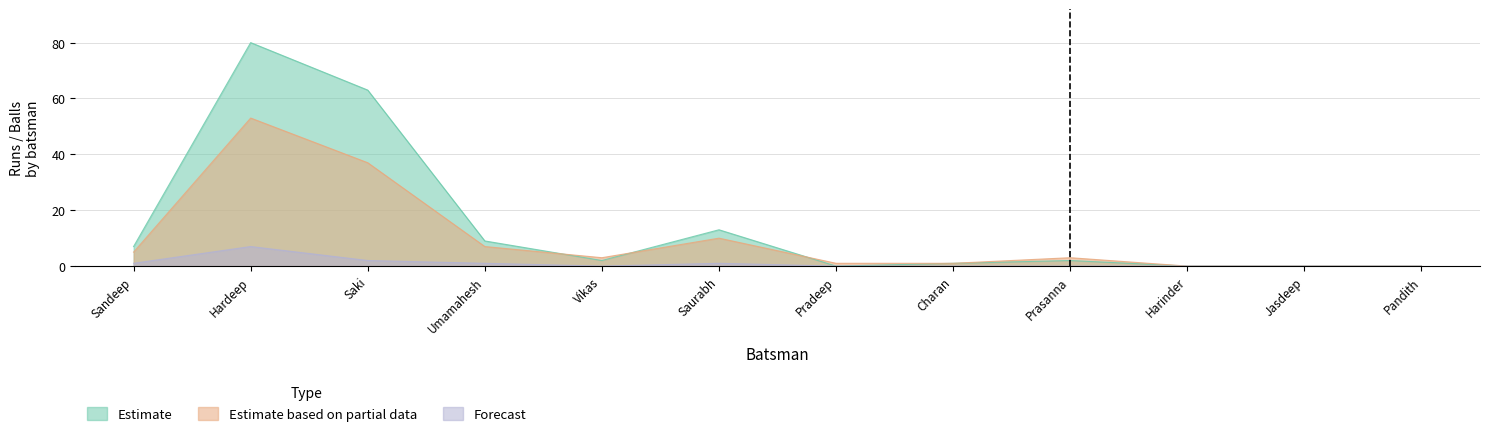

The Forecast series shows 1 at Sandeep. True or false?

True